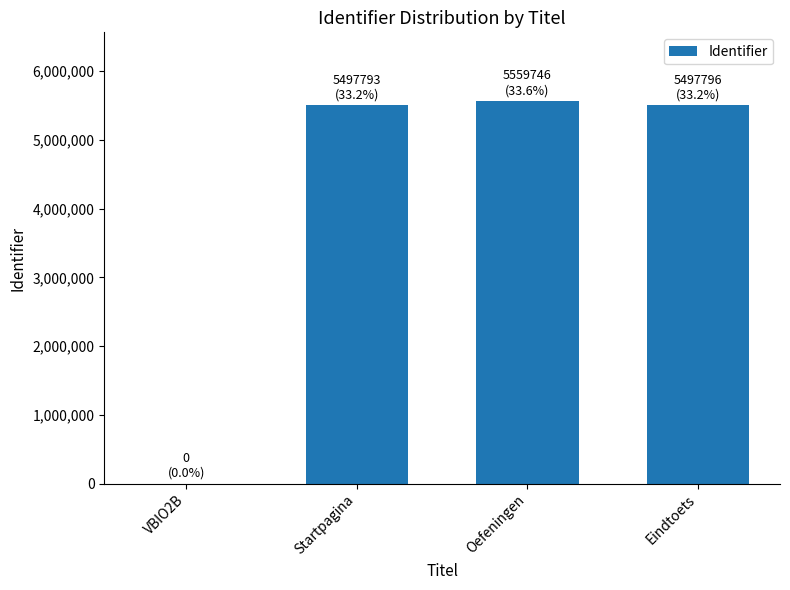

Are the bars horizontal?

No